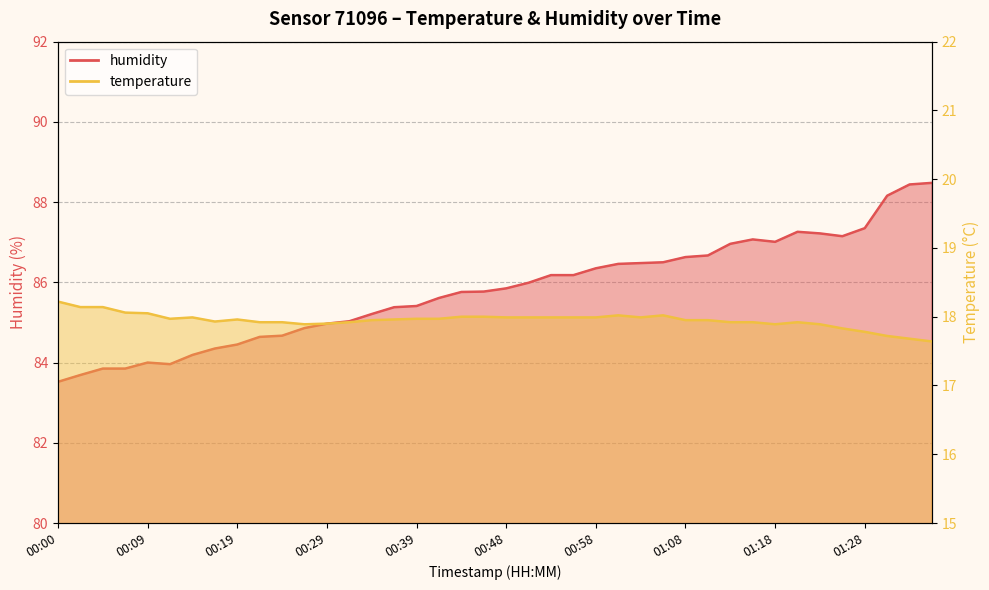

Reading left to right, transcribe all the data shown in this chart.

temperature: 00:00=18.2	00:02=18.1	00:04=18.1	00:07=18.1	00:09=18.1	00:12=18.0	00:14=18.0	00:17=17.9	00:19=18.0	00:22=17.9	00:24=17.9	00:26=17.9	00:29=17.9	00:31=17.9	00:34=17.9	00:36=18.0	00:39=18.0	00:41=18.0	00:43=18.0	00:46=18.0	00:48=18.0	00:51=18.0	00:53=18.0	00:56=18.0	00:58=18.0	01:01=18.0	01:03=18.0	01:06=18.0	01:08=17.9	01:10=17.9	01:13=17.9	01:15=17.9	01:18=17.9	01:20=17.9	01:23=17.9	01:25=17.8	01:28=17.8	01:30=17.7	01:33=17.7	01:35=17.6
humidity: 00:00=83.5	00:02=83.7	00:04=83.8	00:07=83.8	00:09=84.0	00:12=84.0	00:14=84.2	00:17=84.3	00:19=84.5	00:22=84.6	00:24=84.7	00:26=84.9	00:29=85.0	00:31=85.0	00:34=85.2	00:36=85.4	00:39=85.4	00:41=85.6	00:43=85.8	00:46=85.8	00:48=85.8	00:51=86.0	00:53=86.2	00:56=86.2	00:58=86.3	01:01=86.5	01:03=86.5	01:06=86.5	01:08=86.6	01:10=86.7	01:13=87.0	01:15=87.1	01:18=87.0	01:20=87.3	01:23=87.2	01:25=87.2	01:28=87.3	01:30=88.2	01:33=88.4	01:35=88.5